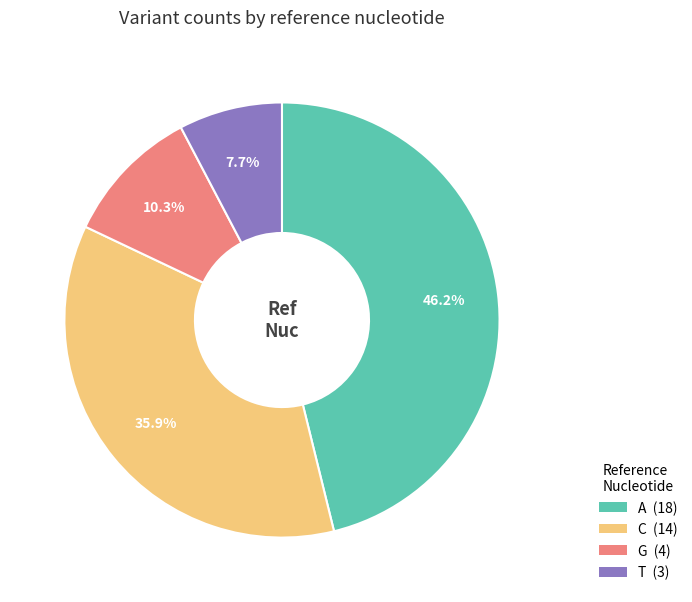

Which slice is the smallest?

T